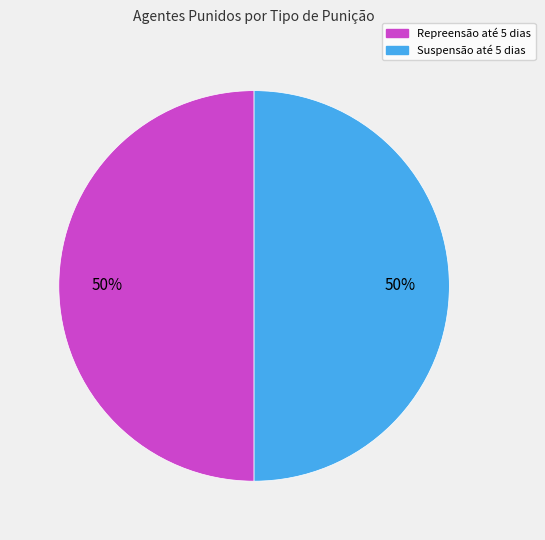

To the nearest percent, what is the average slice percentage?

50%